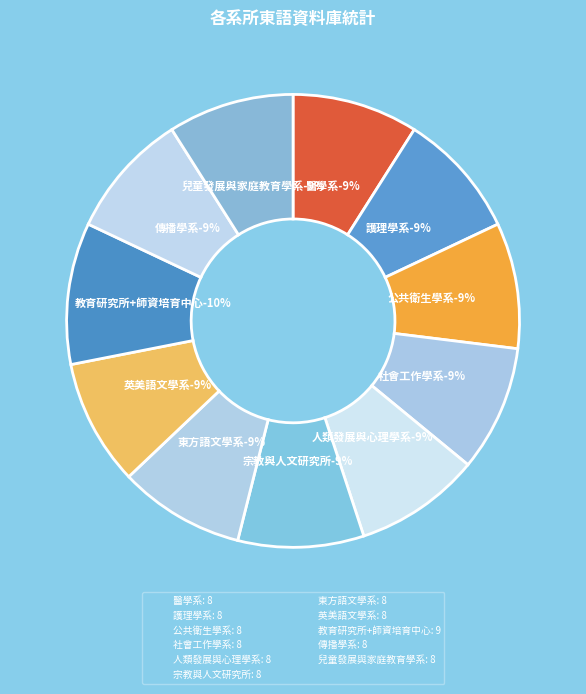

Count the number of slices in the pie.

11